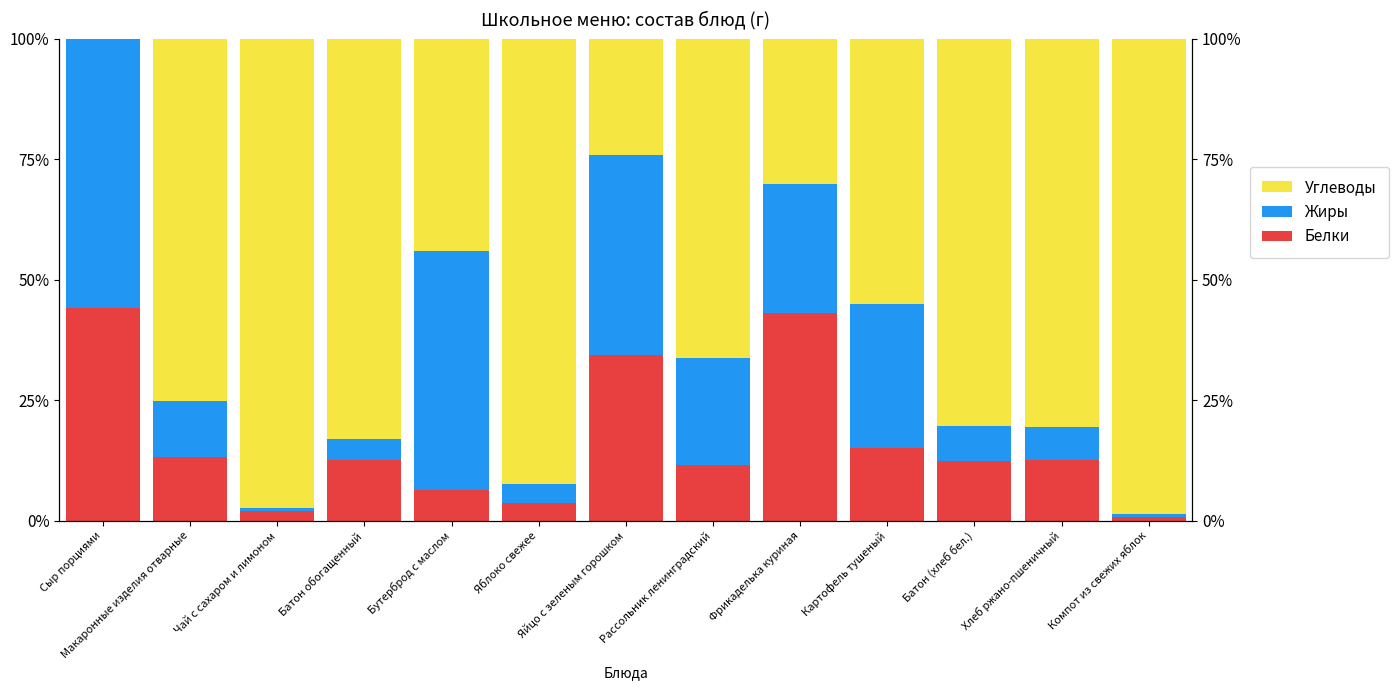

What is the value of the Жиры bar at the 9th from the left?

26.8